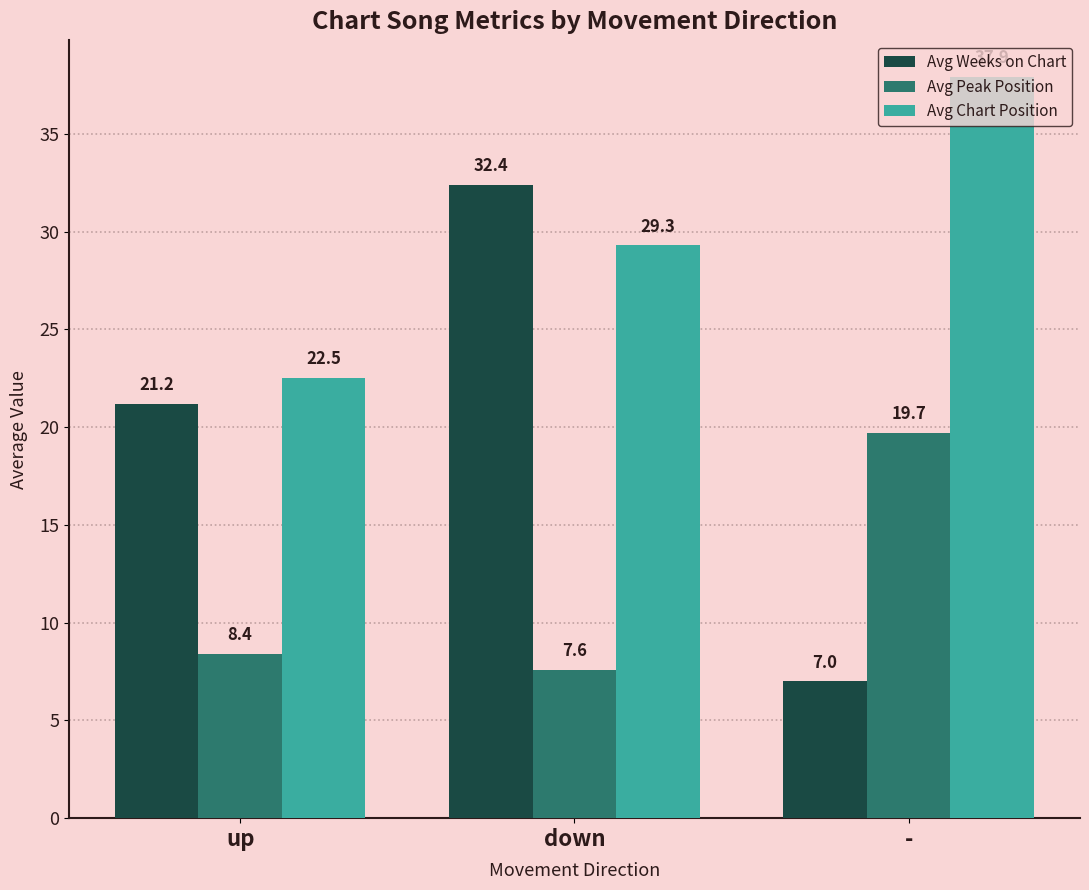

At which label is Avg Peak Position closest to 13?

up